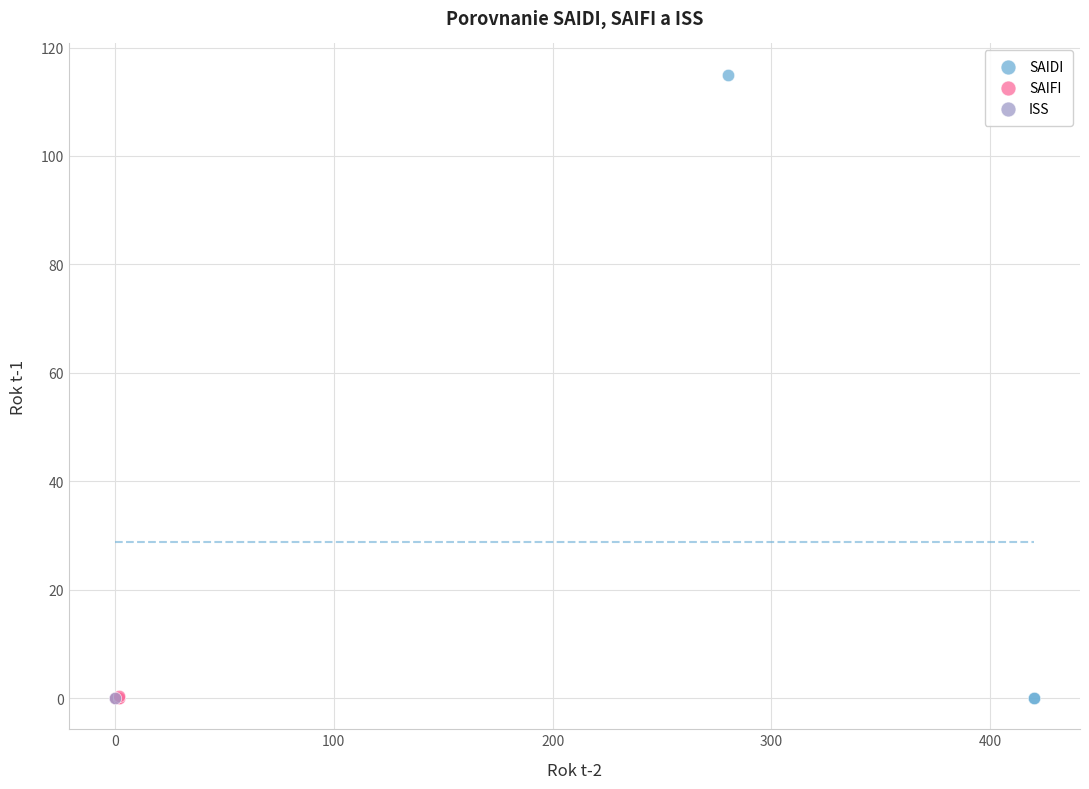

What are all the series names shown in the legend?

SAIDI, SAIFI, ISS